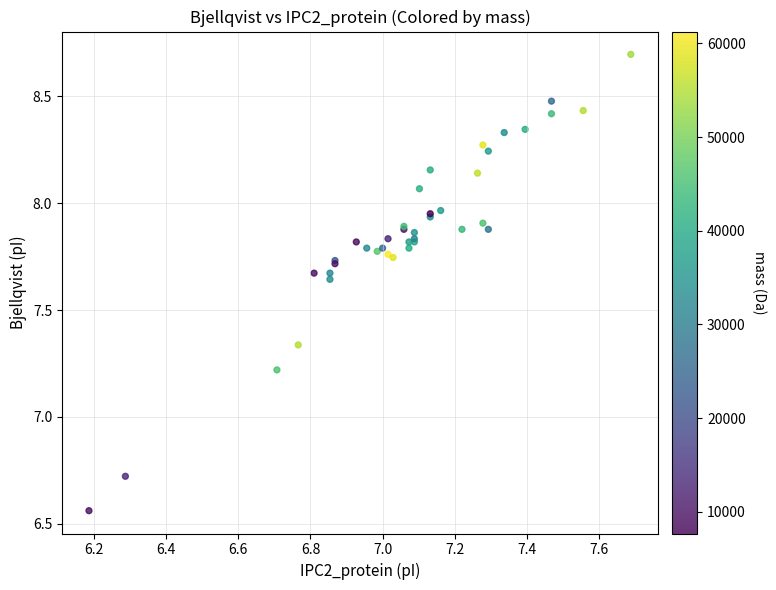

What Y value in the scatter plot is closest to 7?

7.2